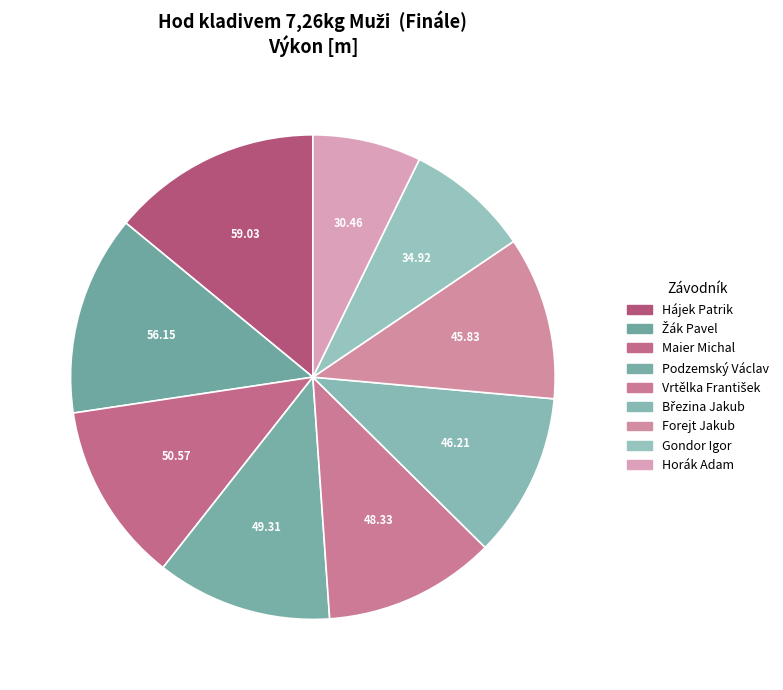

What is the change in value from Žák Pavel to Forejt Jakub?

-10.3